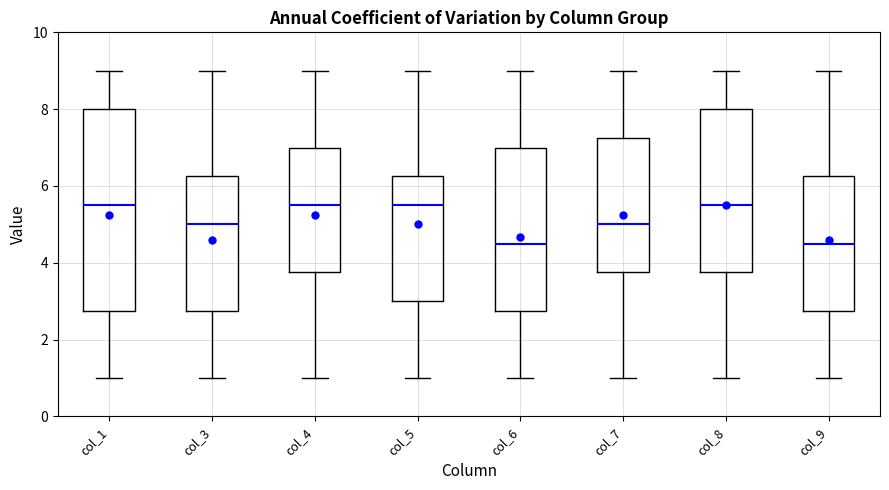

Reading left to right, read every box against the y-axis: the position of its median line, the range the box covers, and the ends of its whiskers. The values are not printed on the chart, so give them approximately, as read against the axis.

col_1: median 5.6, box 2.8 to 8.0, whiskers 1.0 to 9.0
col_3: median 5.0, box 2.8 to 6.2, whiskers 1.0 to 9.0
col_4: median 5.6, box 3.8 to 7.0, whiskers 1.0 to 9.0
col_5: median 5.6, box 3.0 to 6.2, whiskers 1.0 to 9.0
col_6: median 4.6, box 2.8 to 7.0, whiskers 1.0 to 9.0
col_7: median 5.0, box 3.8 to 7.2, whiskers 1.0 to 9.0
col_8: median 5.6, box 3.8 to 8.0, whiskers 1.0 to 9.0
col_9: median 4.6, box 2.8 to 6.2, whiskers 1.0 to 9.0